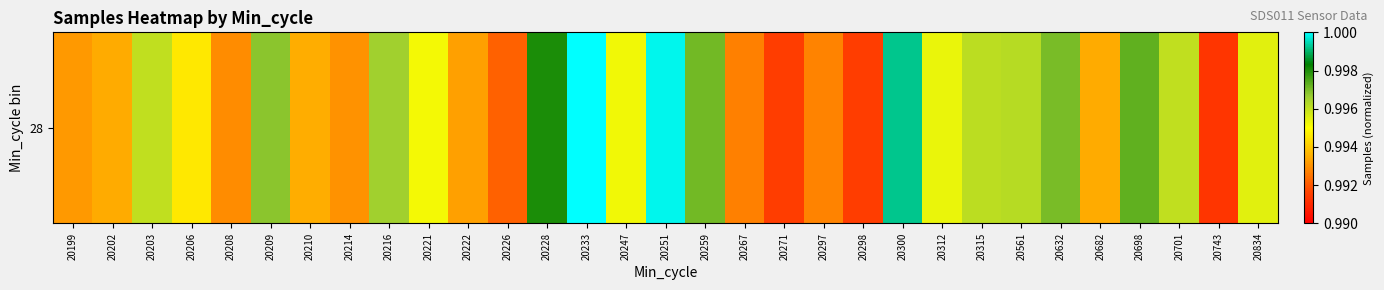

Which has a higher value, 20247 or 20834?

20834